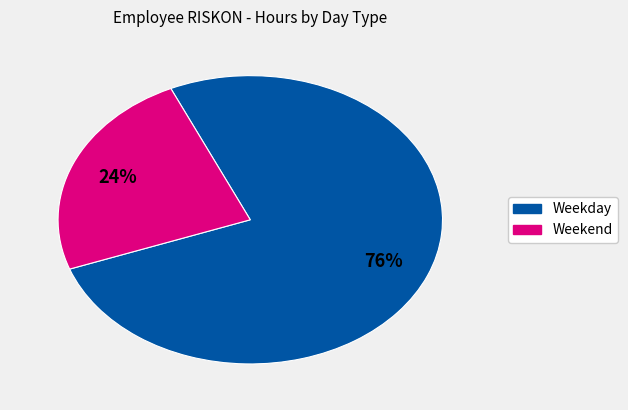

To the nearest percent, what is the difference between the largest and smallest slice percentages?

52%